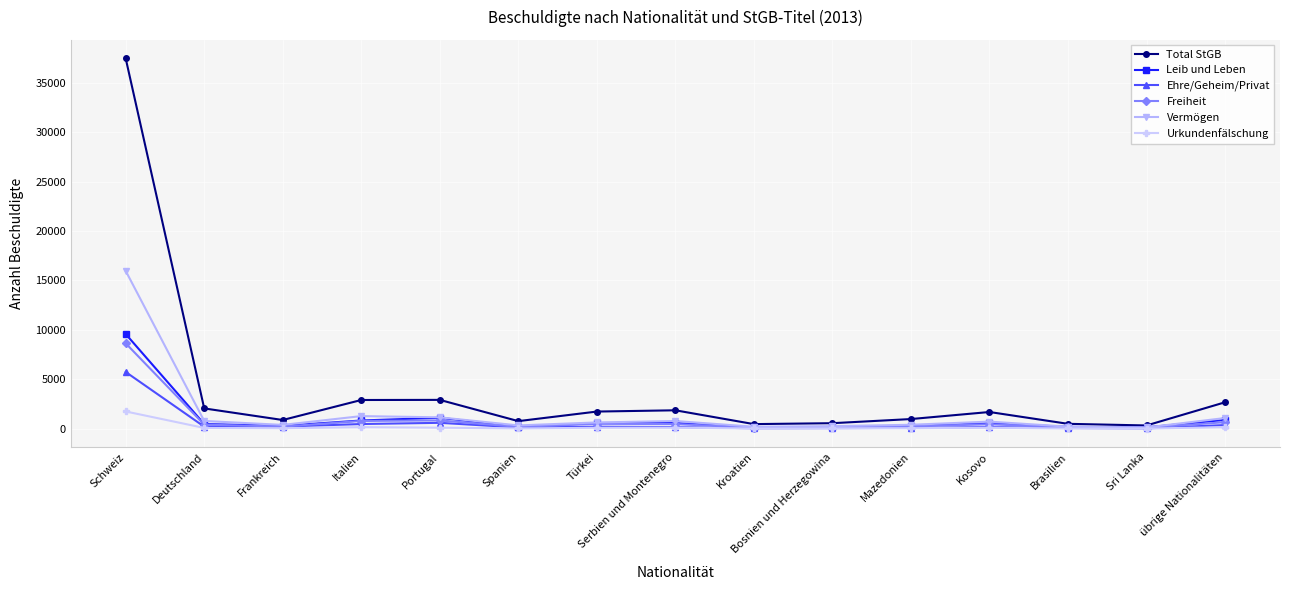

In Leib und Leben, how many points are lower than both neighbors (excluding endpoints)?

4